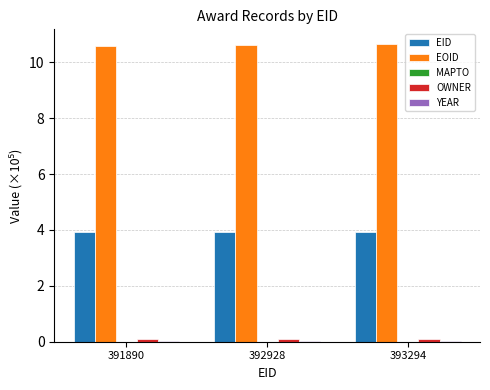

The value of EOID at 391890 is 16.5. True or false?

False